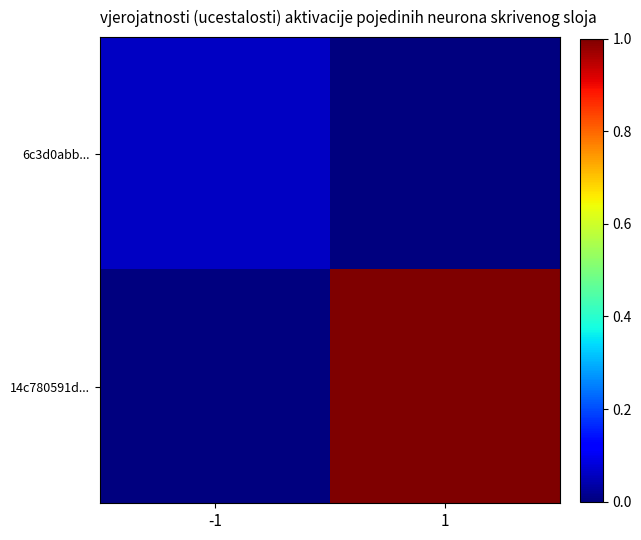

Reading left to right, extract all data points from this chart.

6c3d0abb...: -1=0.1	1=0.0
14c780591d...: -1=0.0	1=1.0